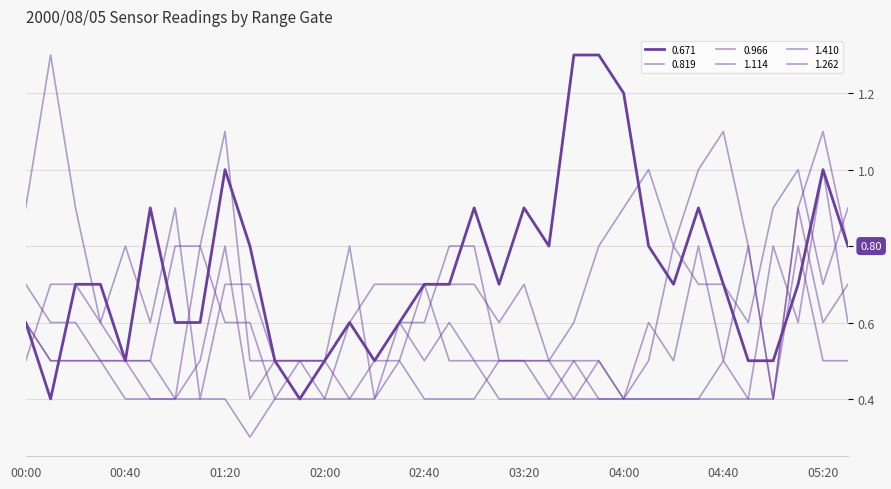

True or false: 1.114 and 0.671 cross at least once.

True